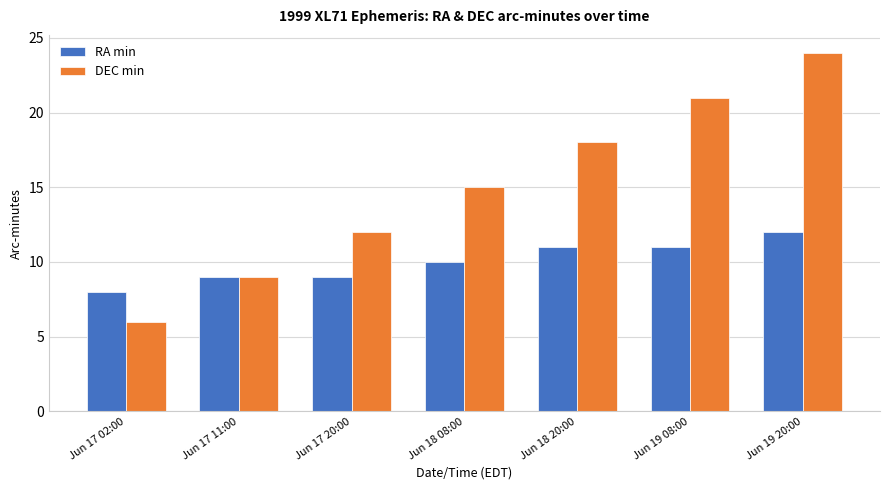

At Jun 19 20:00, list the series in order from smallest to largest.

RA min, DEC min